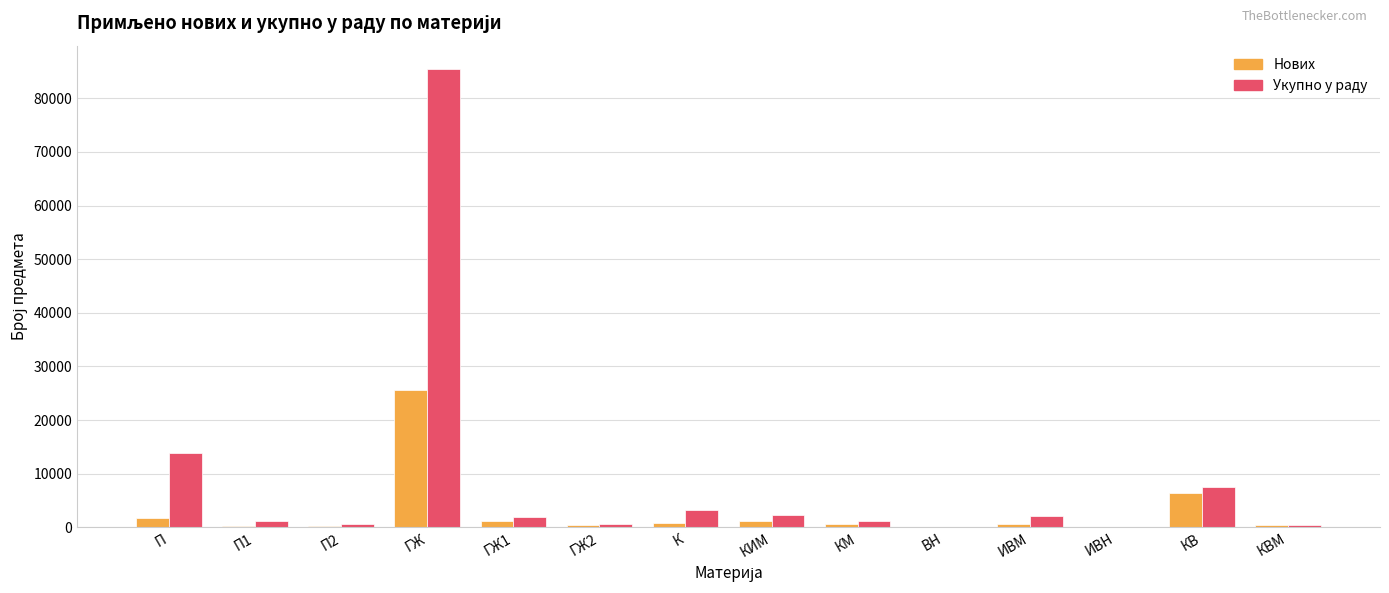

Which series changed the most between П and П2?

Укупно у раду